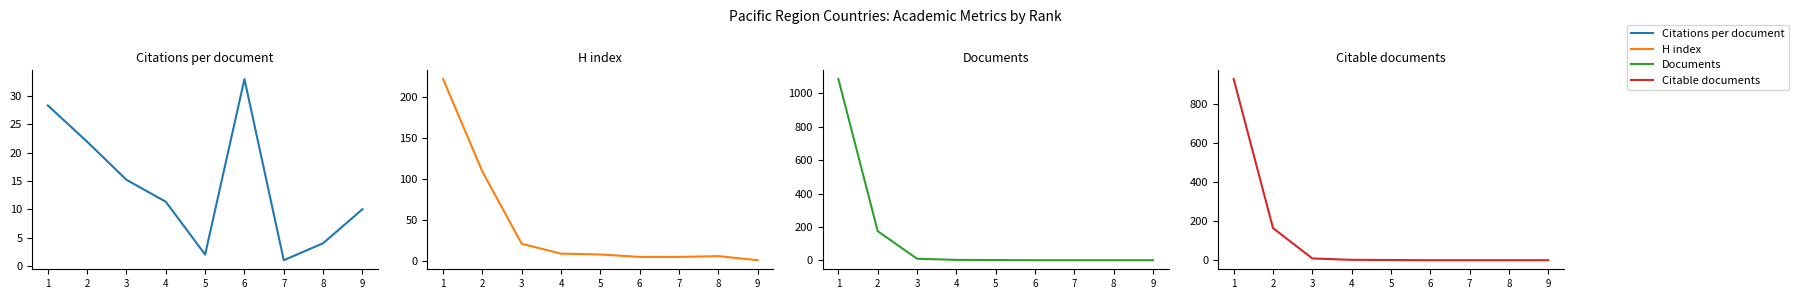

After their last crossing, which series has the higher values: Citations per document or Documents?

Citations per document